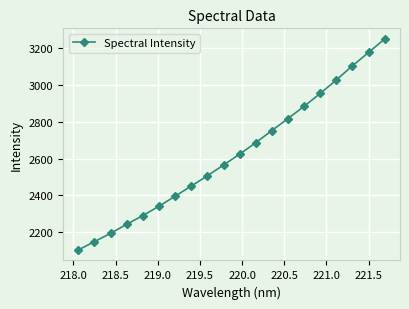

What is the average value?

2626.4